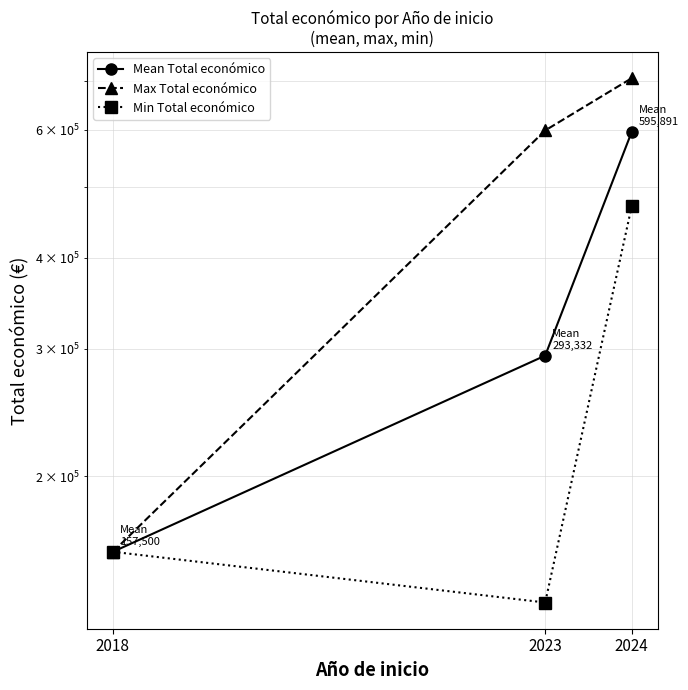

What is the greatest value displayed?

706697.0